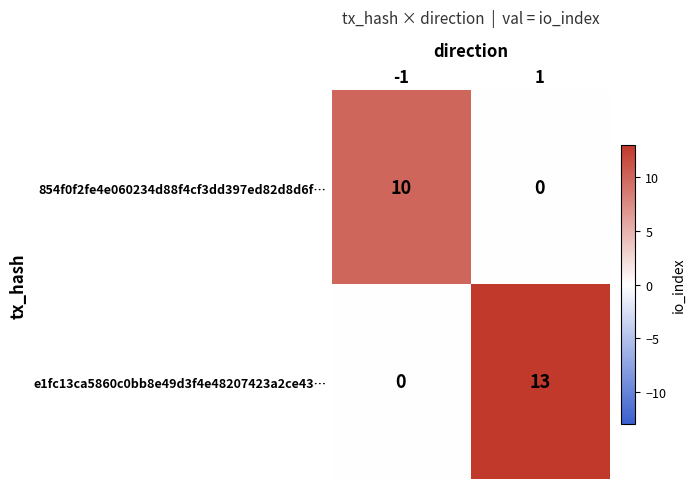

Is the value of 854f0f2fe4e060234d88f4cf3dd397ed82d8d6f… at -1 greater than the value of e1fc13ca5860c0bb8e49d3f4e48207423a2ce43… at 1?

No